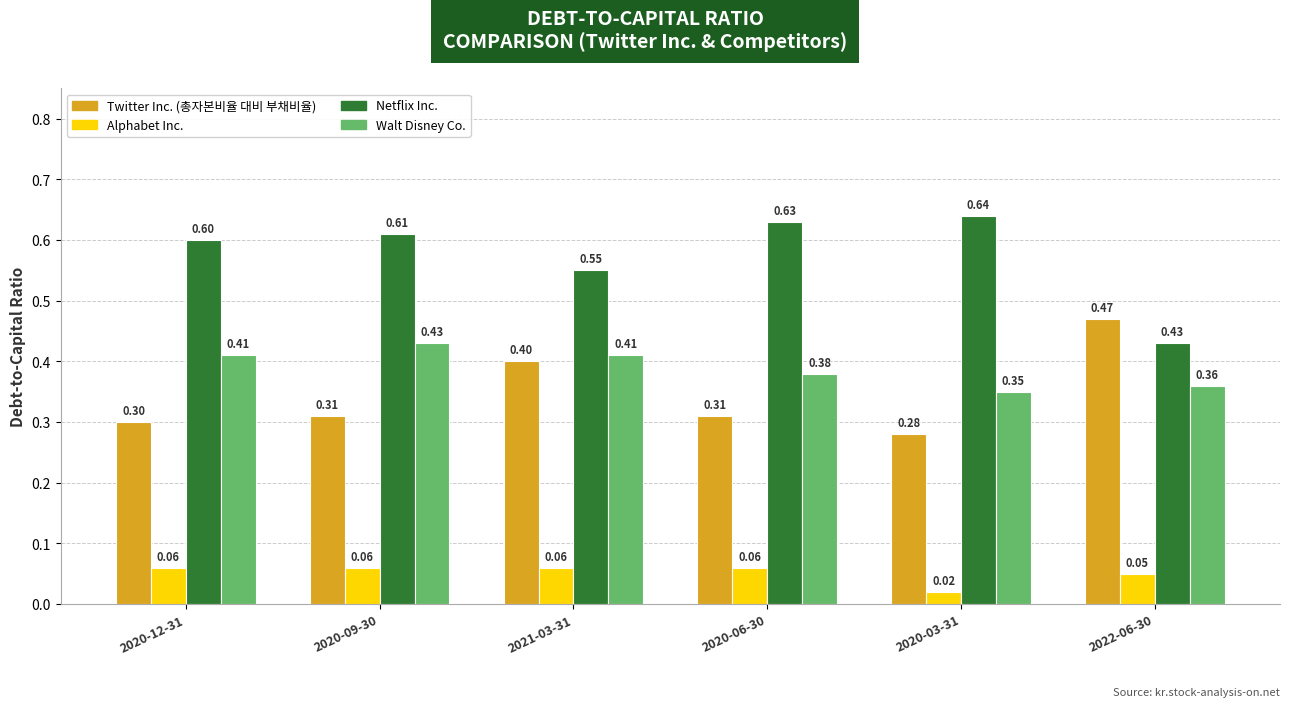

What is the spread (max minus min) of values at 2022-06-30?

0.4